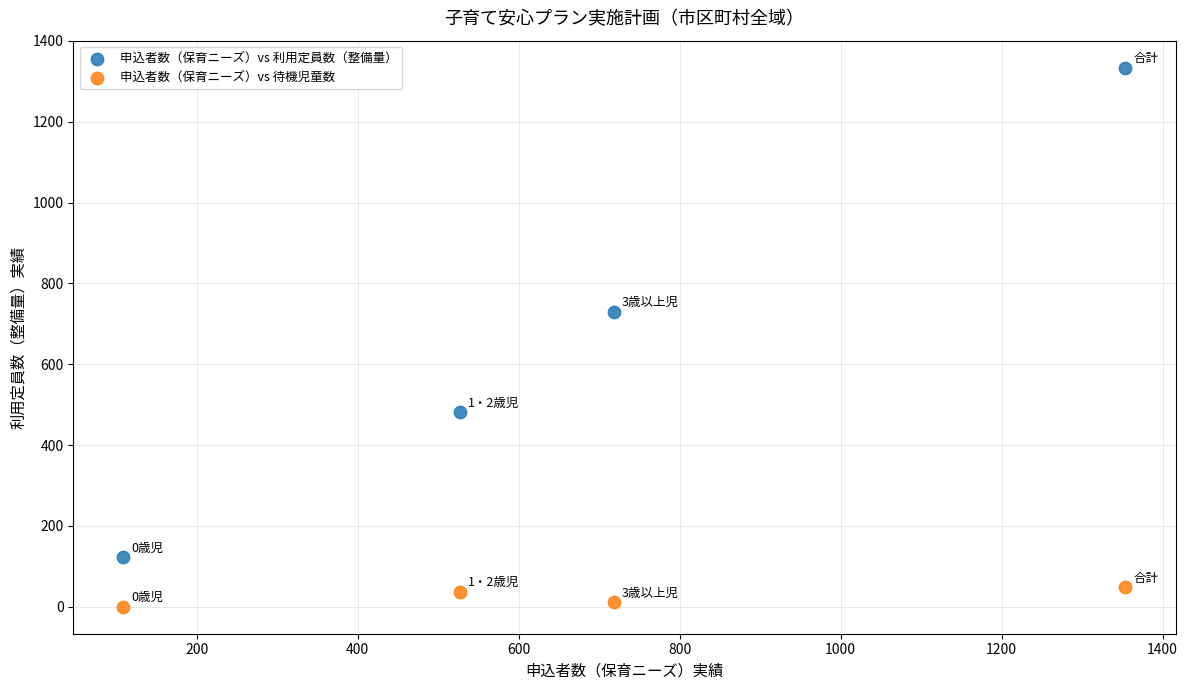

Across all series, what Y value is closest to 667?

730